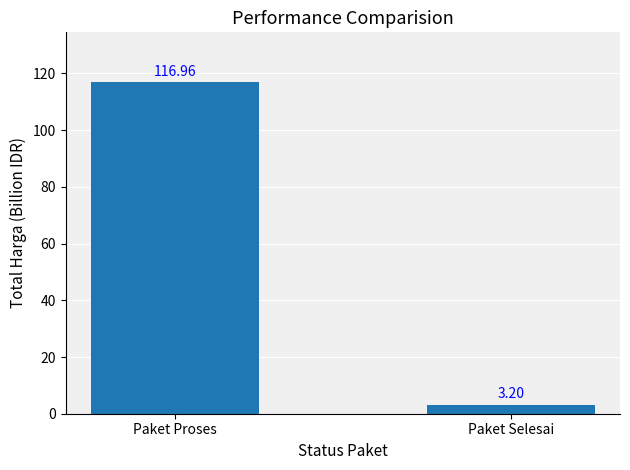

What is the maximum value shown in the chart?

117.0